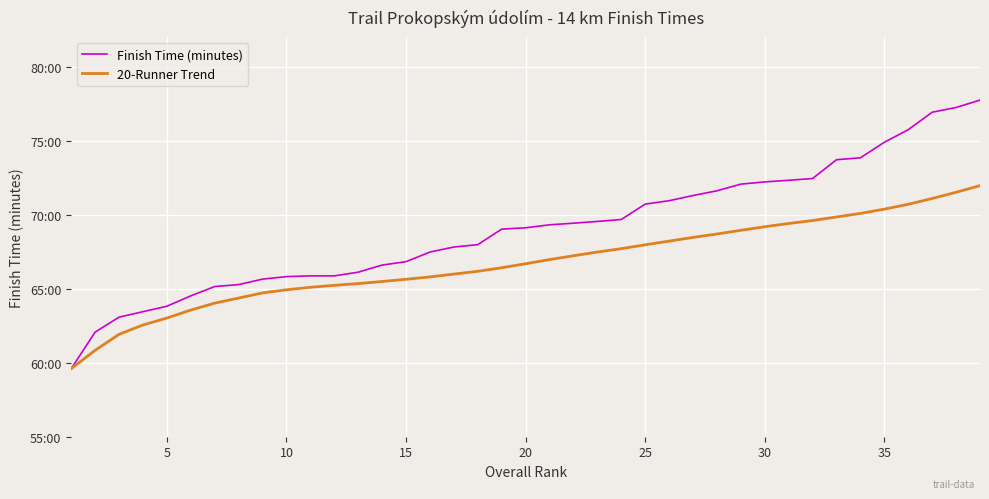

What are all the series names shown in the legend?

Finish Time (minutes), 20-Runner Trend